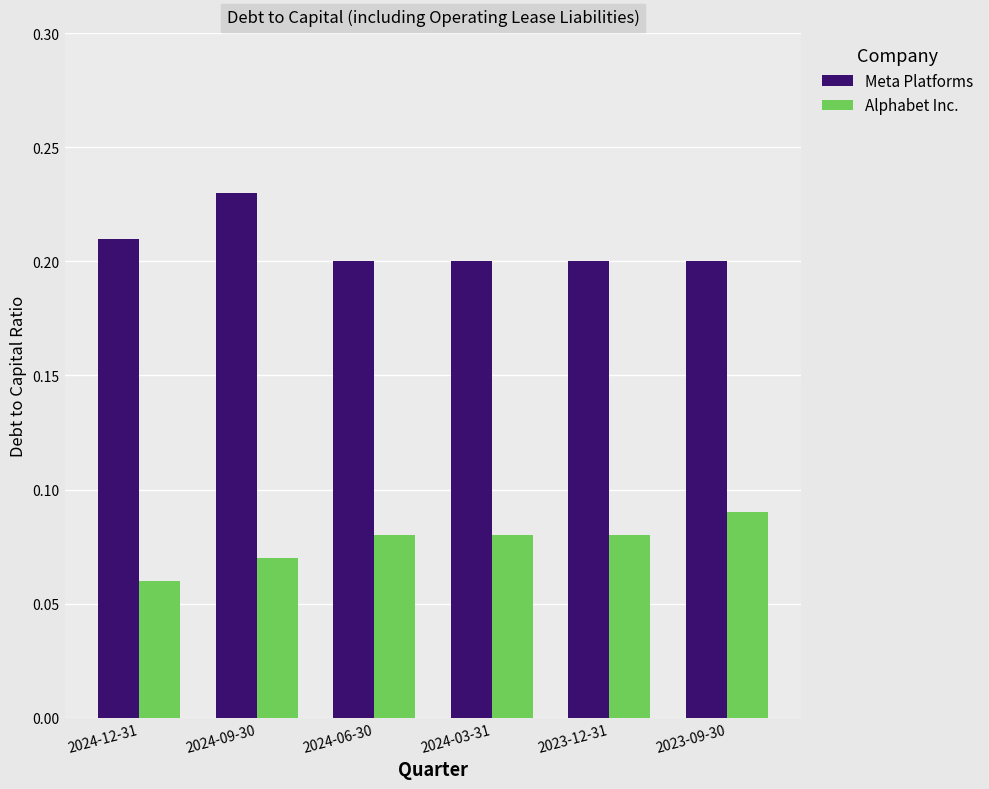

True or false: Meta Platforms has a value of 0.4 at 2024-12-31.

False